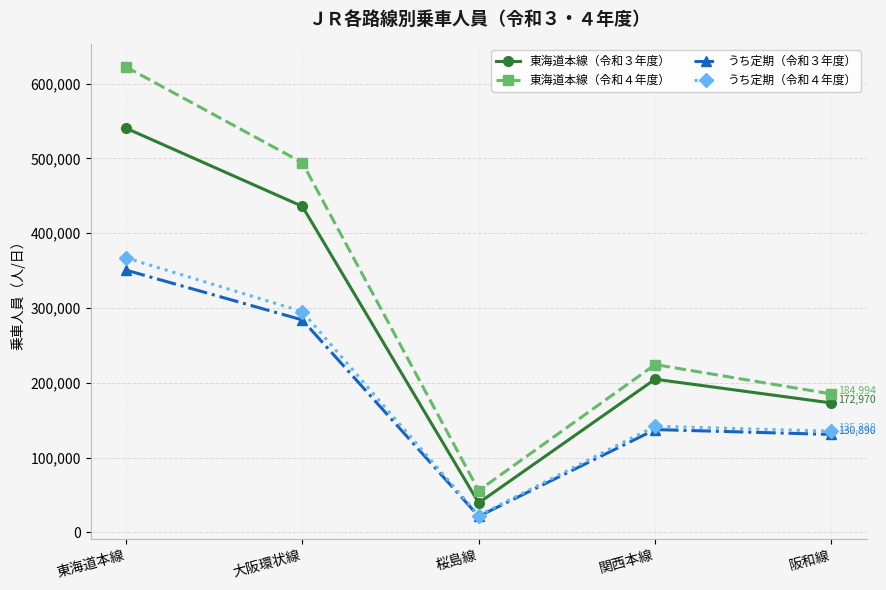

Which series has the widest spread of values?

東海道本線（令和４年度）